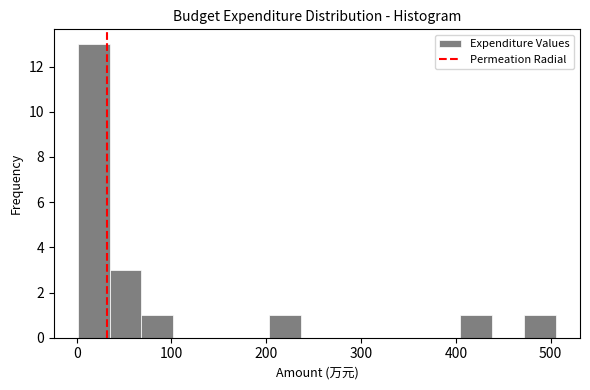

Read against the x-axis, roughly where is the centre of the tallest bar?

20